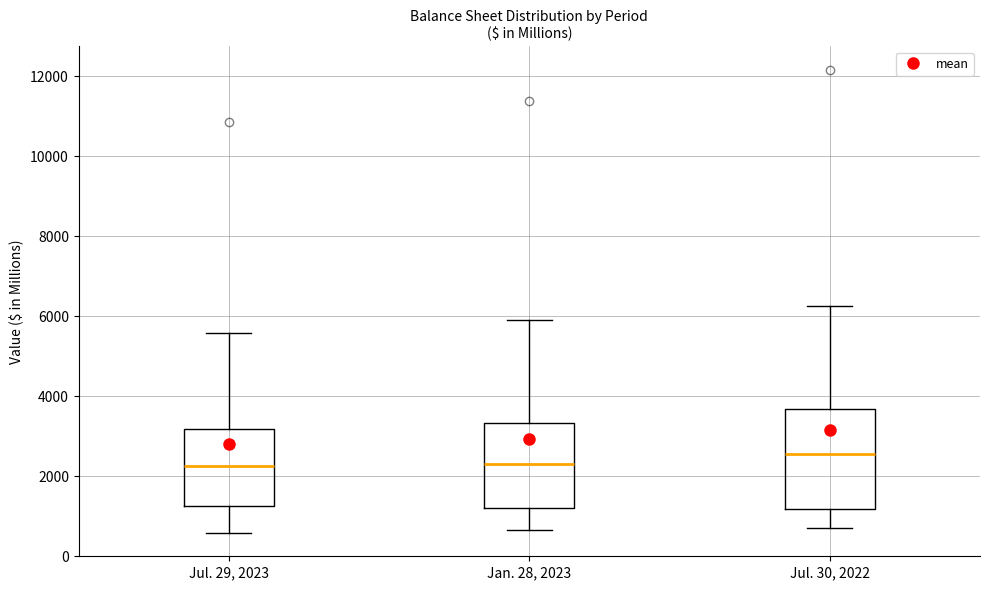

Where does the lower whisker of the box for Jul. 30, 2022 end on the y-axis? The values are not printed on the chart, so give them approximately, as read against the axis.

800